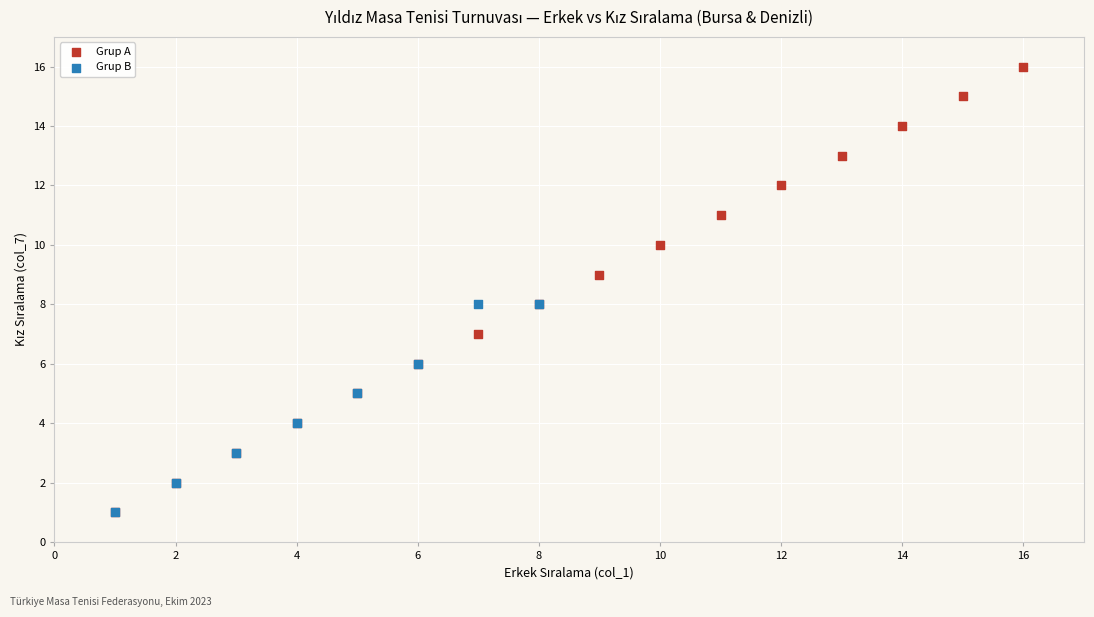

Which series reaches the maximum Y coordinate?

Grup A